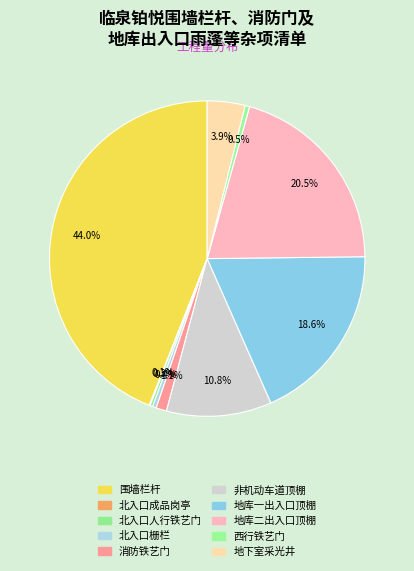

To the nearest percent, what percentage of the pie is 地库一出入口顶棚?

19%